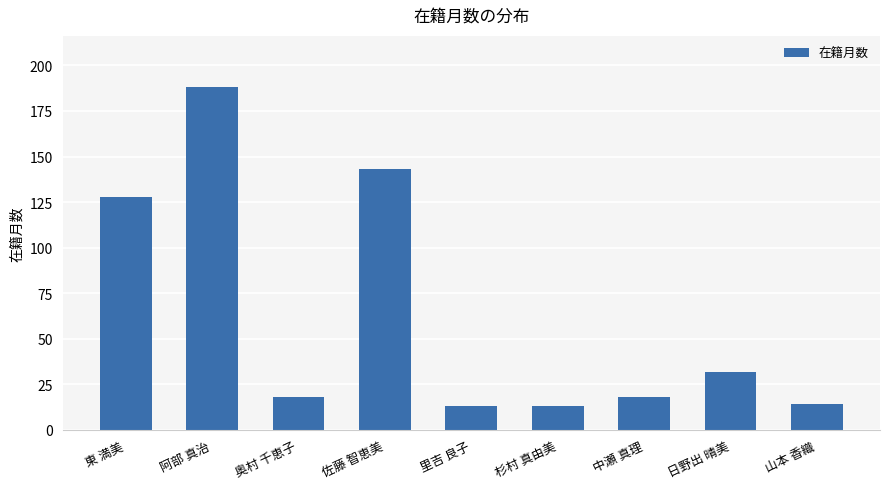

What is the label of the 7th bar from the left?

中瀬 真理